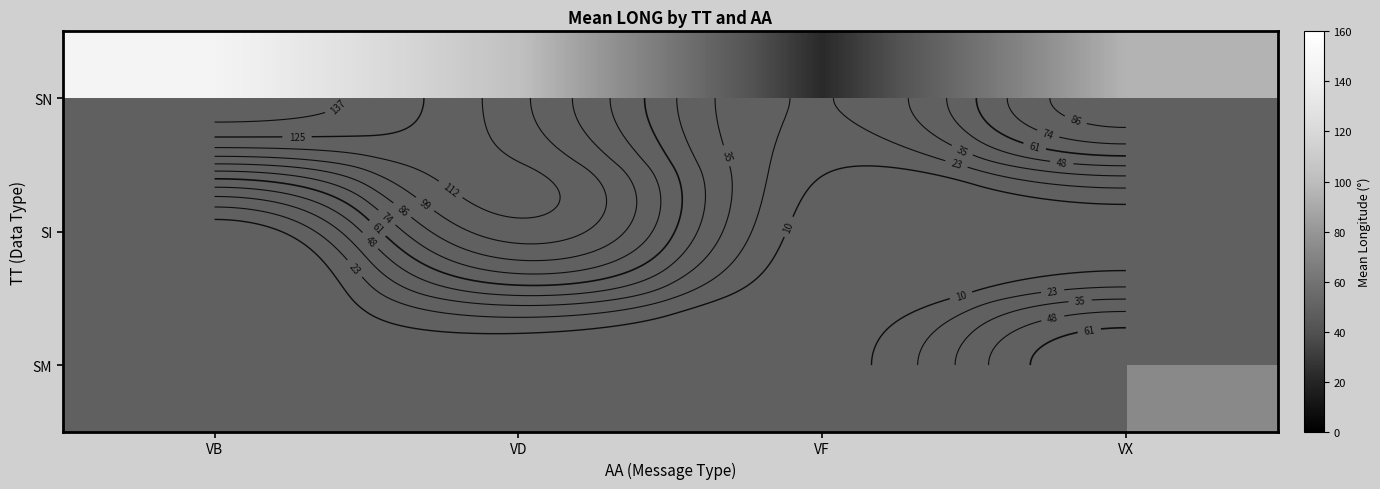

The value of SN at VF is 22.2. True or false?

True